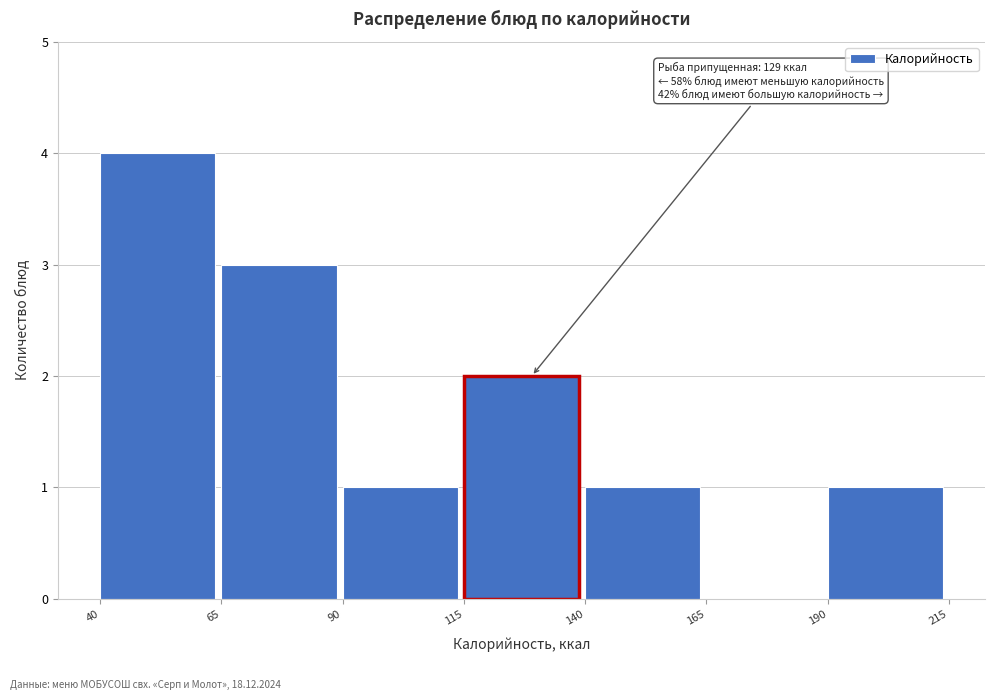

Which range on the x-axis has the tallest bar?

40 to 65